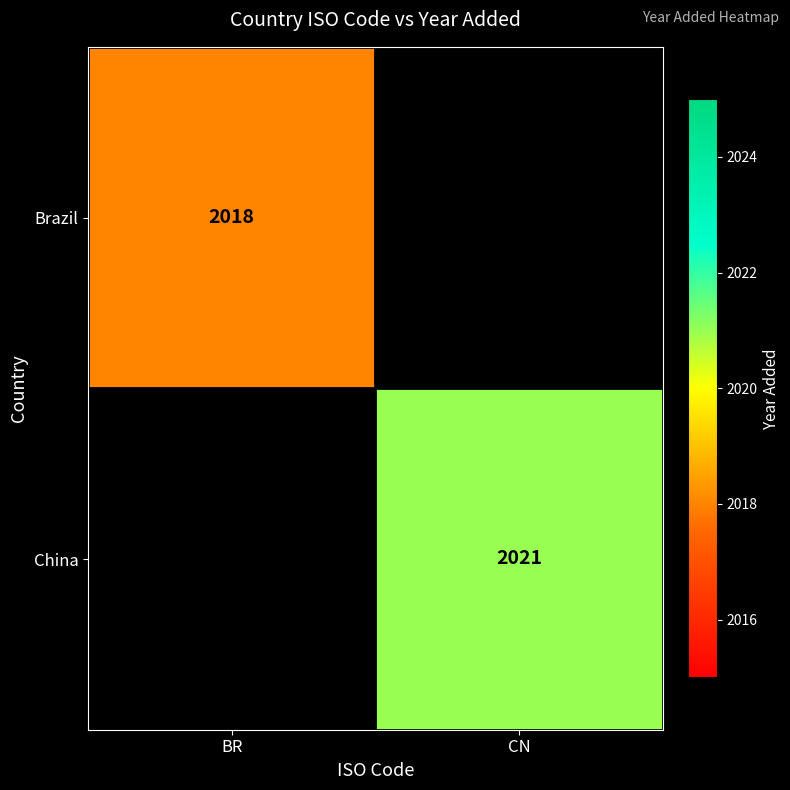

Is the value of China at CN greater than the value of Brazil at BR?

Yes